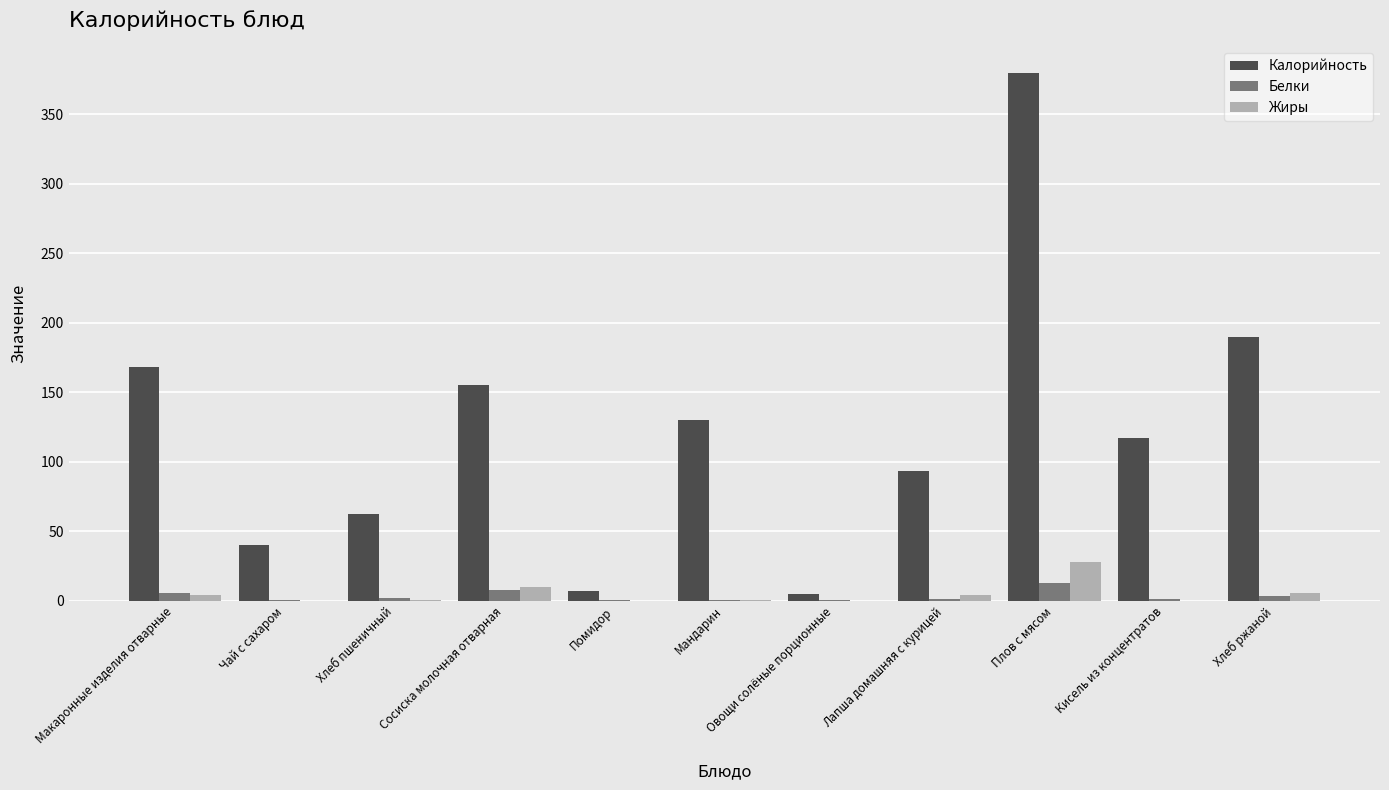

True or false: Калорийность has a value of 62.4 at Хлеб пшеничный.

True